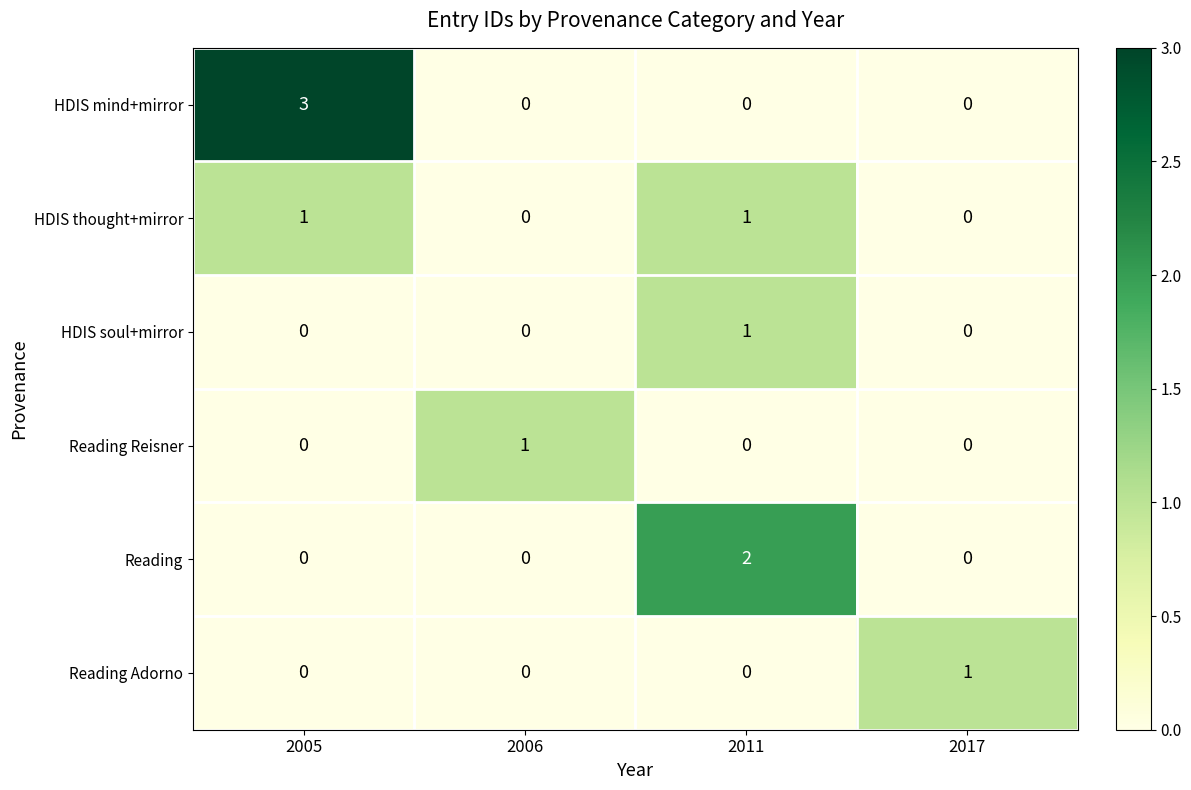

What is the total value across all series at 2005?

4